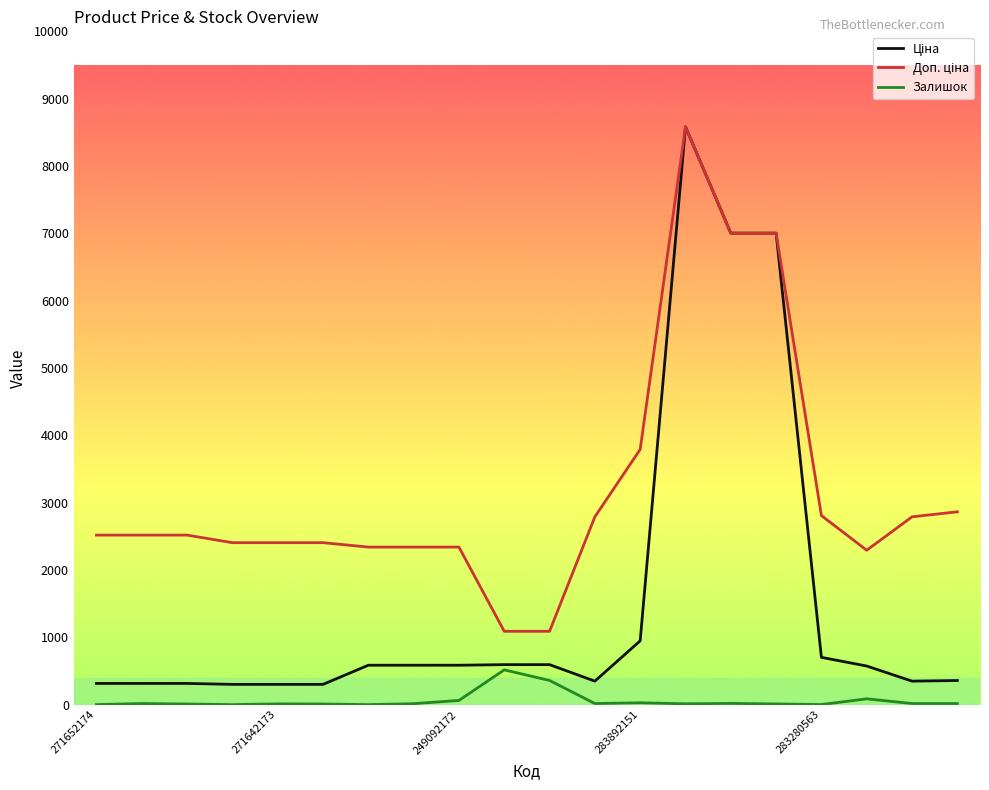

Count the number of data series in this chart.

3